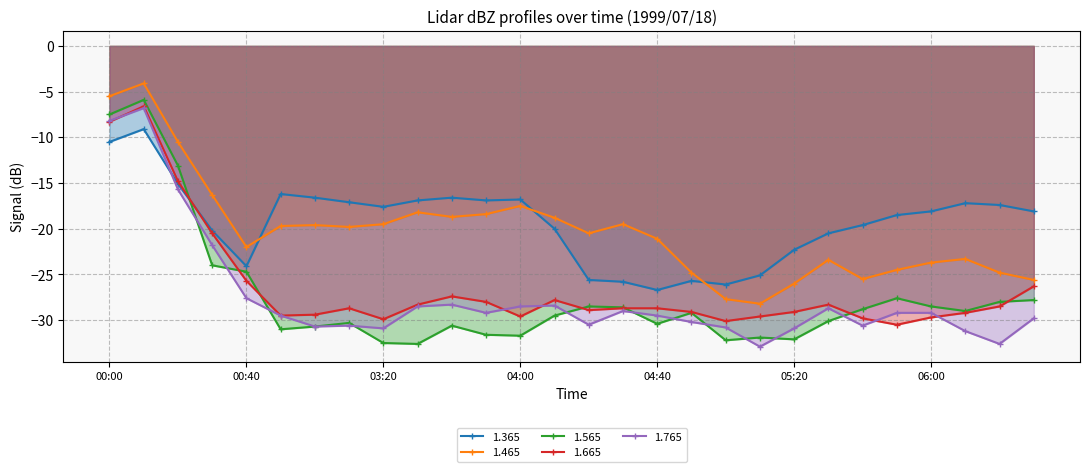

Reading right to left, transcribe all the data shown in this chart.

1.365: -18.1	-17.4	-17.2	-18.1	-18.5	-19.6	-20.5	-22.3	-25.1	-26.1	-25.7	-26.7	-25.8	-25.6	-20.0	-16.8	-16.9	-16.6	-16.9	-17.6	-17.1	-16.6	-16.2	-24.1	-20.2	-15.1	-9.1	-10.5
1.465: -25.6	-24.8	-23.3	-23.7	-24.5	-25.5	-23.4	-26.0	-28.2	-27.7	-24.8	-21.1	-19.5	-20.5	-18.8	-17.5	-18.4	-18.7	-18.2	-19.5	-19.8	-19.6	-19.7	-22.0	-16.3	-10.5	-4.1	-5.5
1.565: -27.8	-28.0	-29.0	-28.5	-27.6	-28.8	-30.1	-32.1	-31.9	-32.2	-29.2	-30.4	-28.6	-28.5	-29.5	-31.7	-31.6	-30.6	-32.6	-32.5	-30.3	-30.7	-31.0	-24.7	-24.0	-13.1	-5.9	-7.5
1.665: -26.3	-28.5	-29.2	-29.7	-30.5	-29.8	-28.3	-29.1	-29.6	-30.1	-29.1	-28.7	-28.7	-28.9	-27.8	-29.6	-28.0	-27.4	-28.3	-29.9	-28.7	-29.4	-29.5	-25.7	-20.5	-14.8	-6.6	-8.3
1.765: -29.8	-32.6	-31.2	-29.2	-29.2	-30.6	-28.7	-30.9	-32.9	-30.8	-30.2	-29.5	-29.0	-30.5	-28.4	-28.5	-29.2	-28.3	-28.5	-30.9	-30.6	-30.7	-29.5	-27.6	-21.8	-15.7	-6.8	-8.2